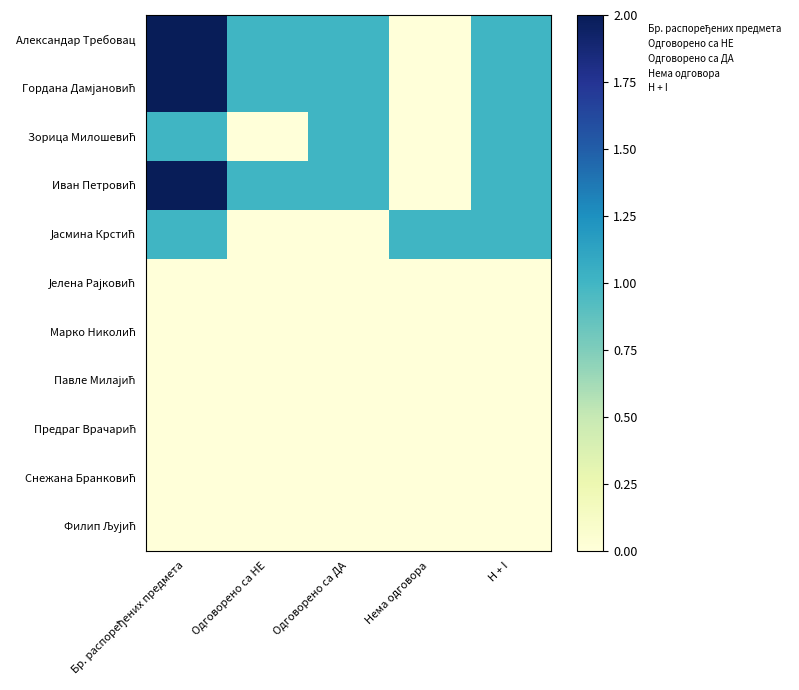

What is the total value across all series at Одговорено са НЕ?

3